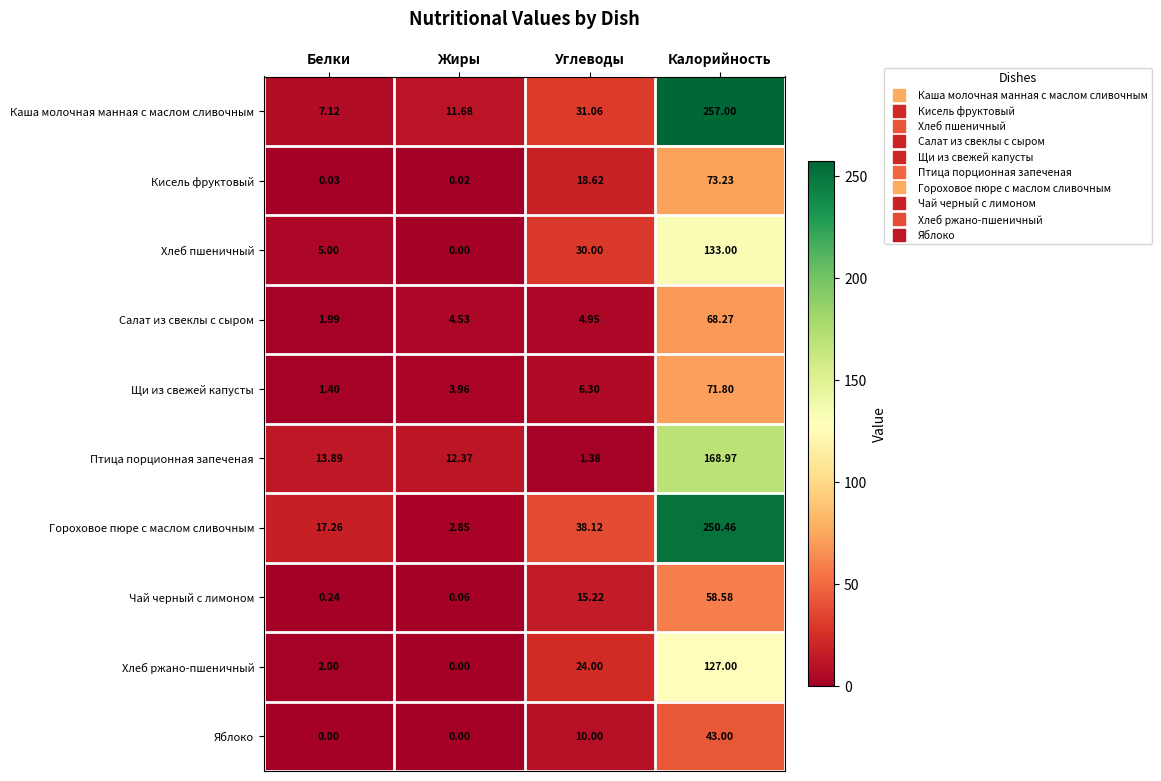

Which category has the highest value across all series?

Калорийность